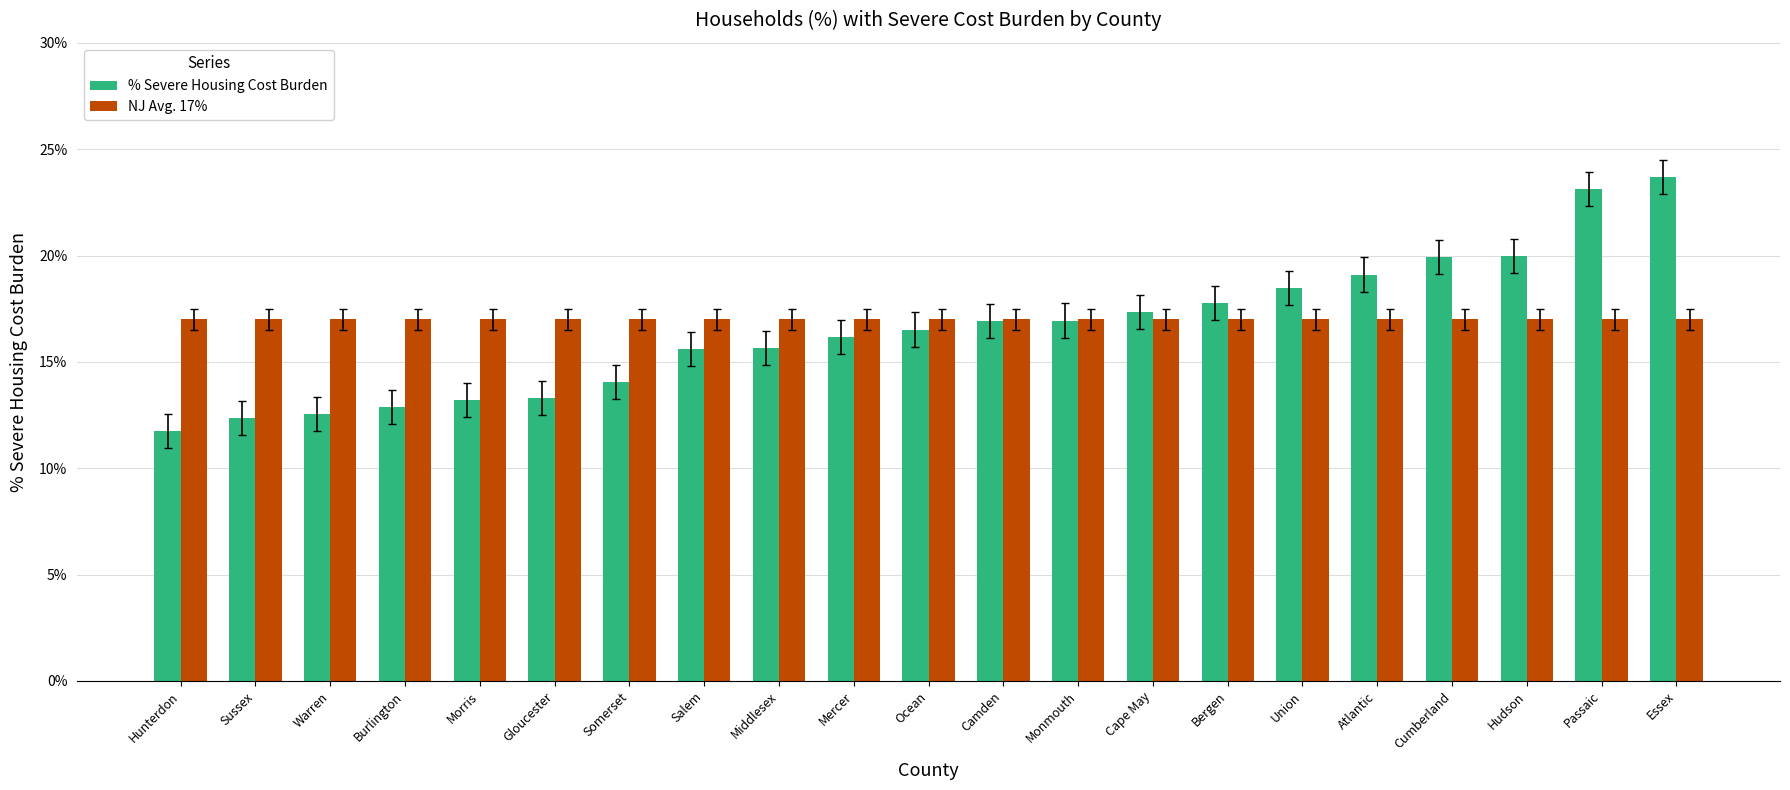

Are the bars grouped side by side (vs. stacked)?

Yes